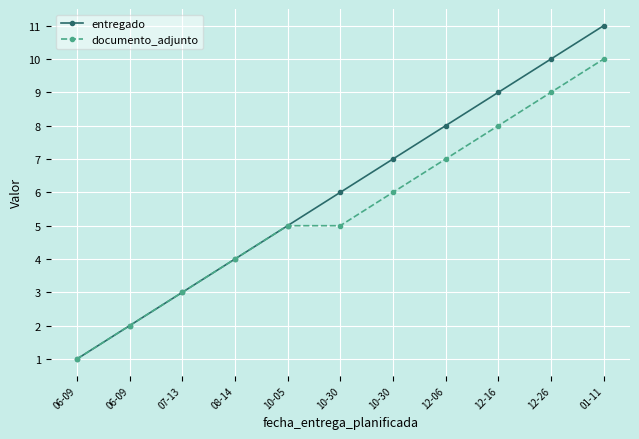

What is the total value across all series at 10-05?

10